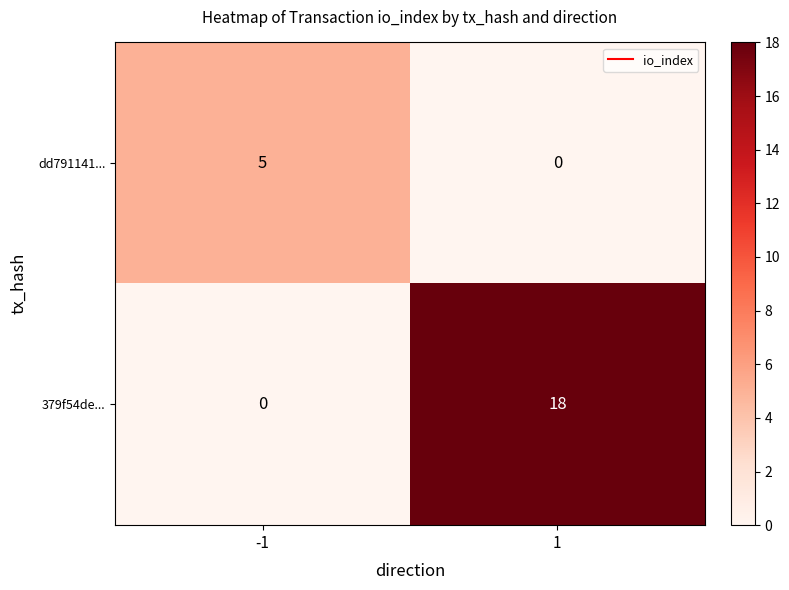

What is the maximum value shown in the chart?

18